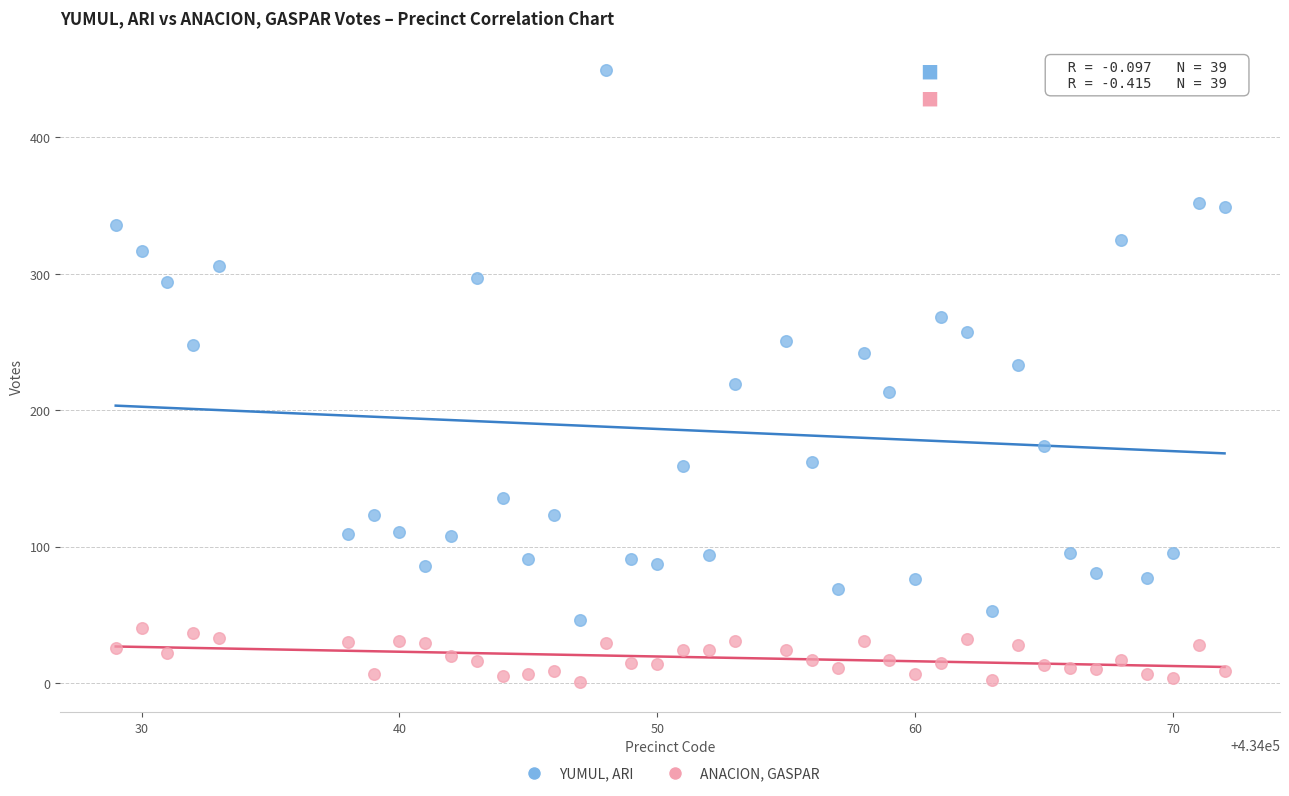

Which series reaches the maximum Y coordinate?

YUMUL, ARI